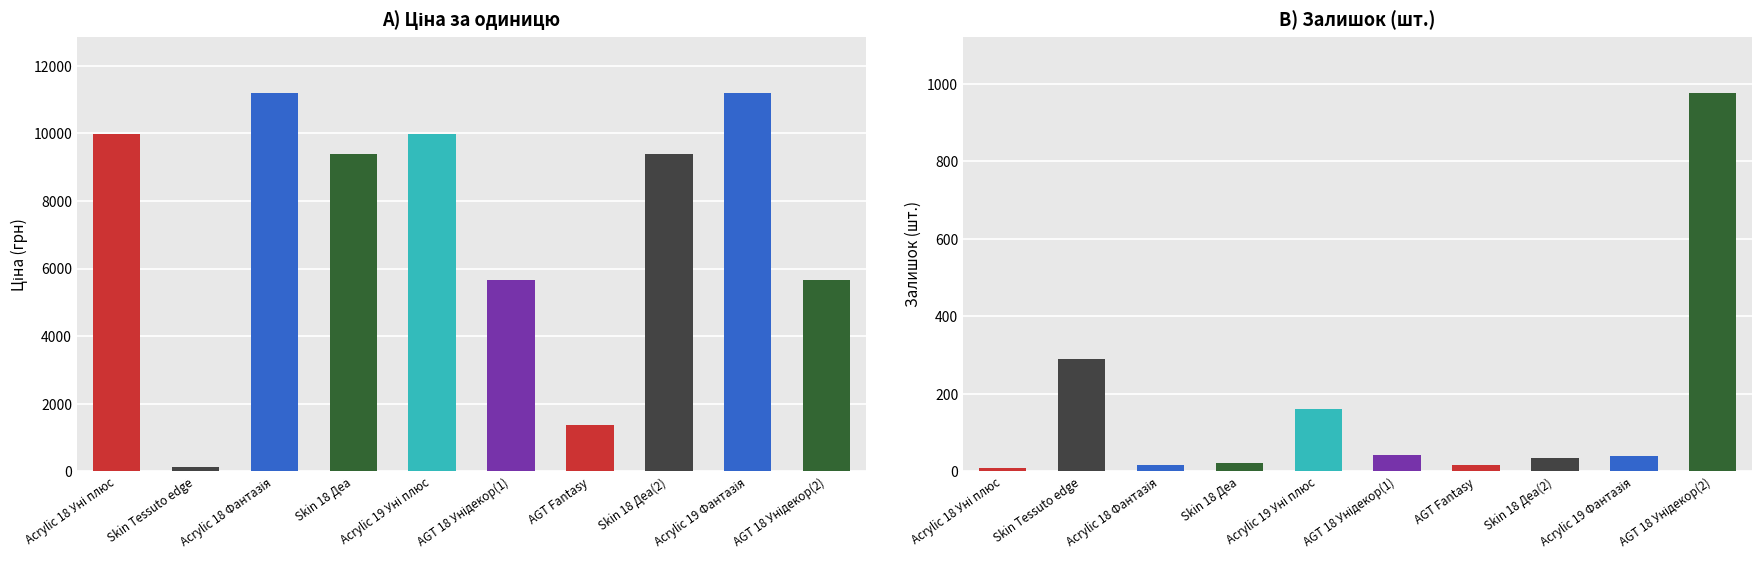

What is the highest value of the Ціна series?

11188.2